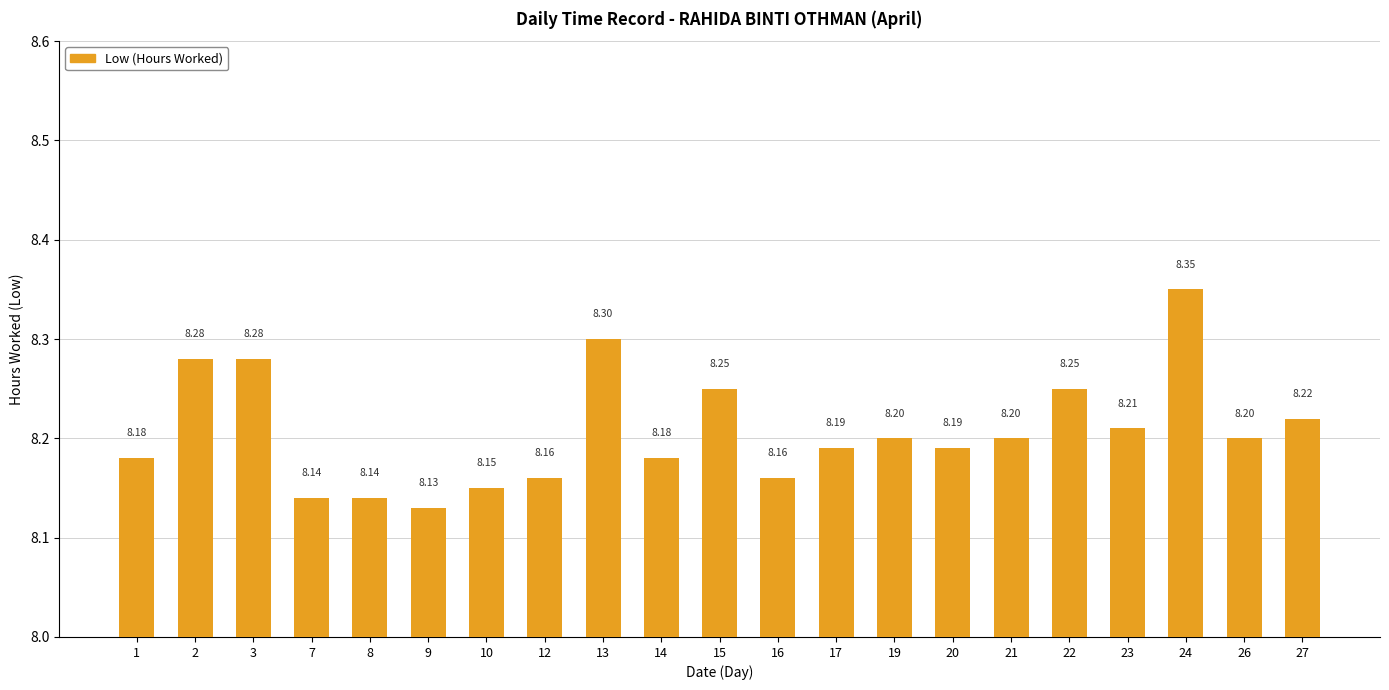

Approximately how many times larger is the value at 12 compared to 23?

1.0